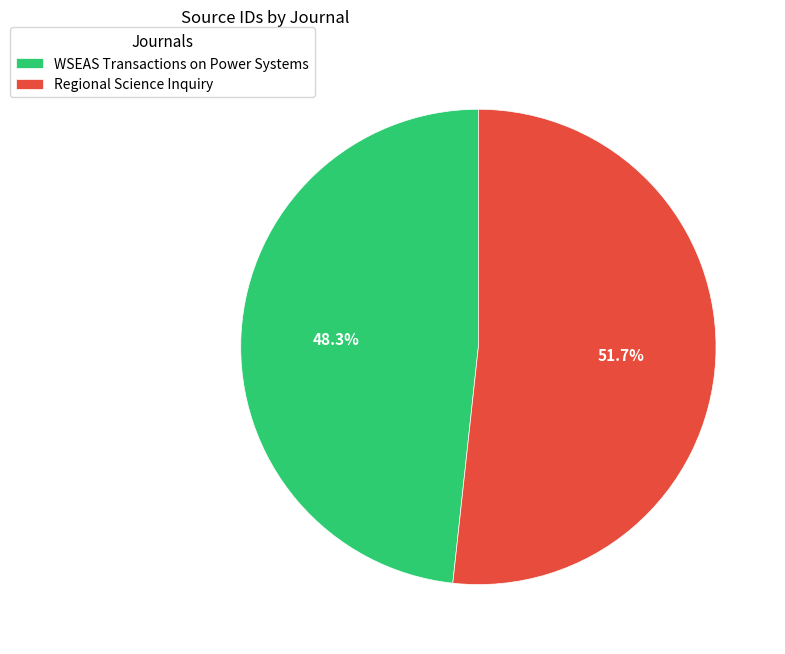

To the nearest percent, what portion does WSEAS Transactions on Power Systems represent?

48%